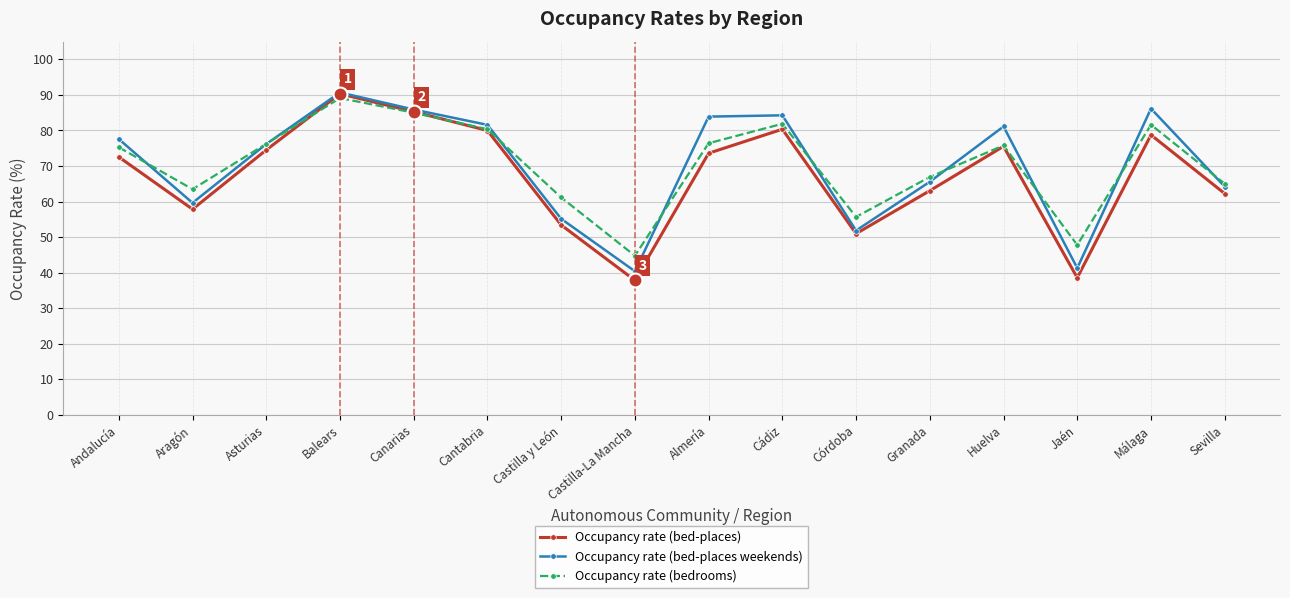

What is the highest value of the Occupancy rate (bed-places weekends) series?

90.7